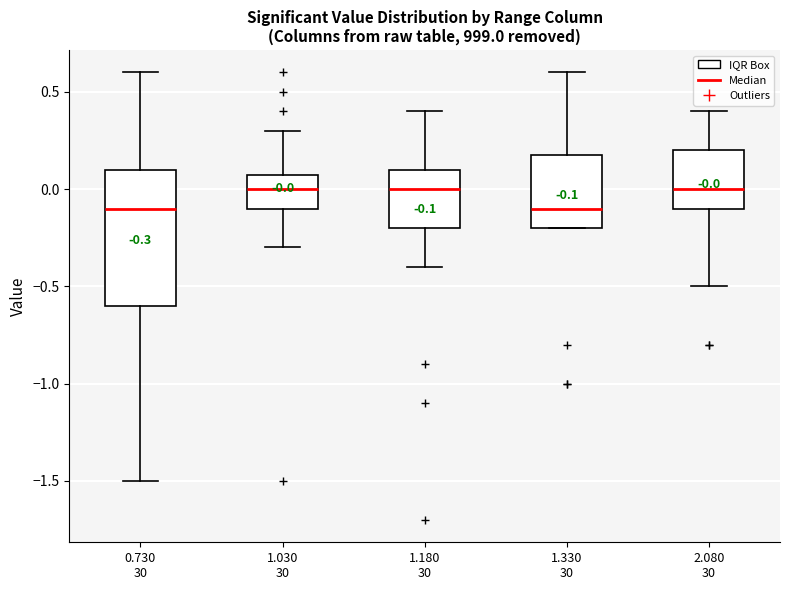

Which box is the tallest, from its lower edge to its upper edge?

0.730 30